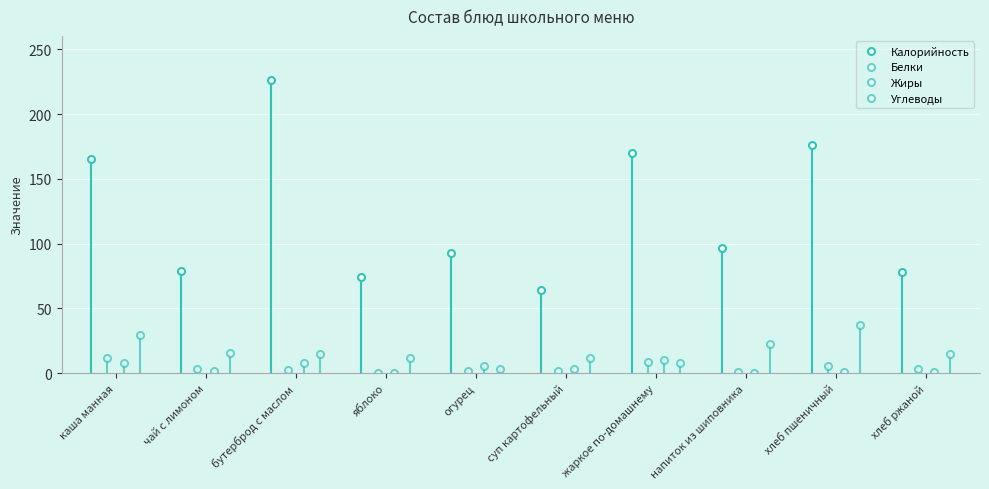

How many data points does each series have?

10